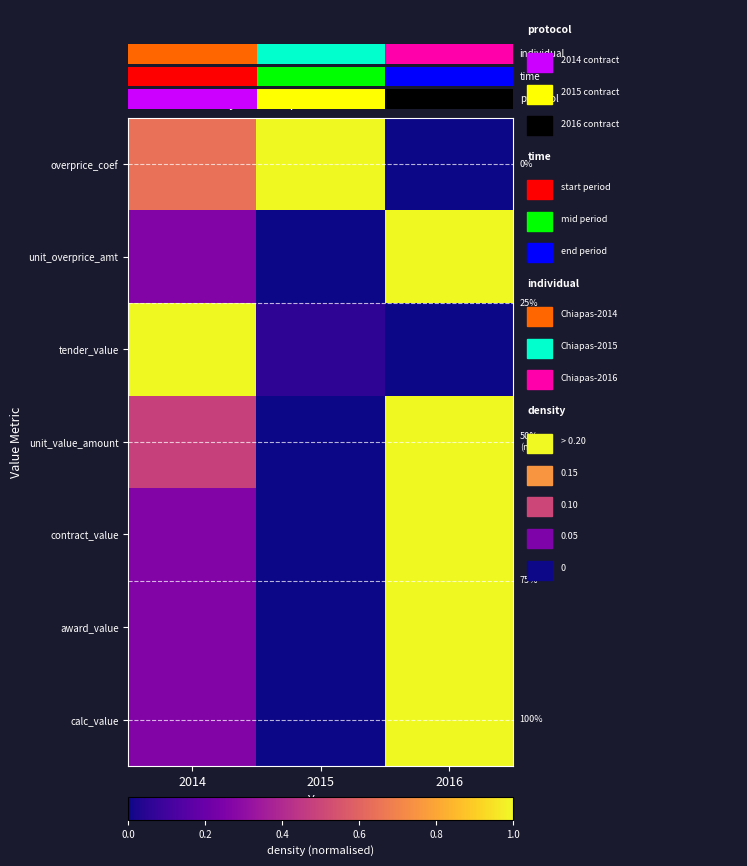

Is the value of contract_value at 2015 greater than the value of overprice_coef at 2014?

No